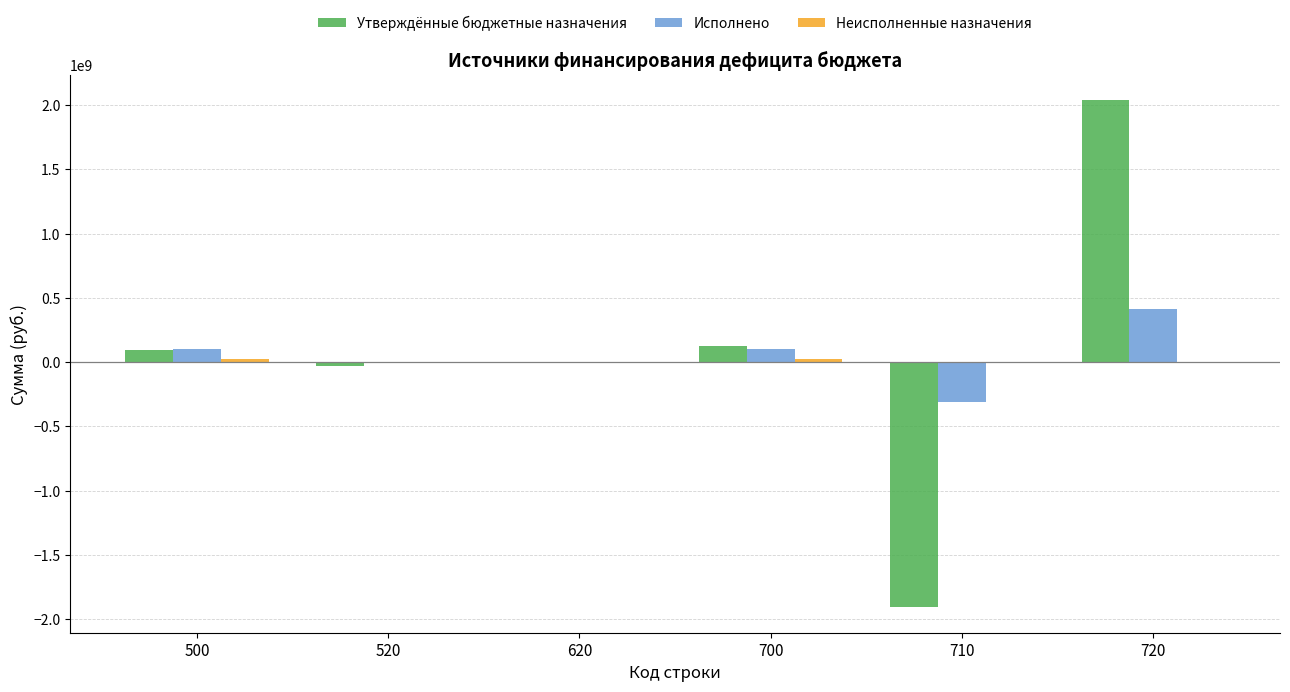

The value of Исполнено at 500 is 103004559.6. True or false?

True